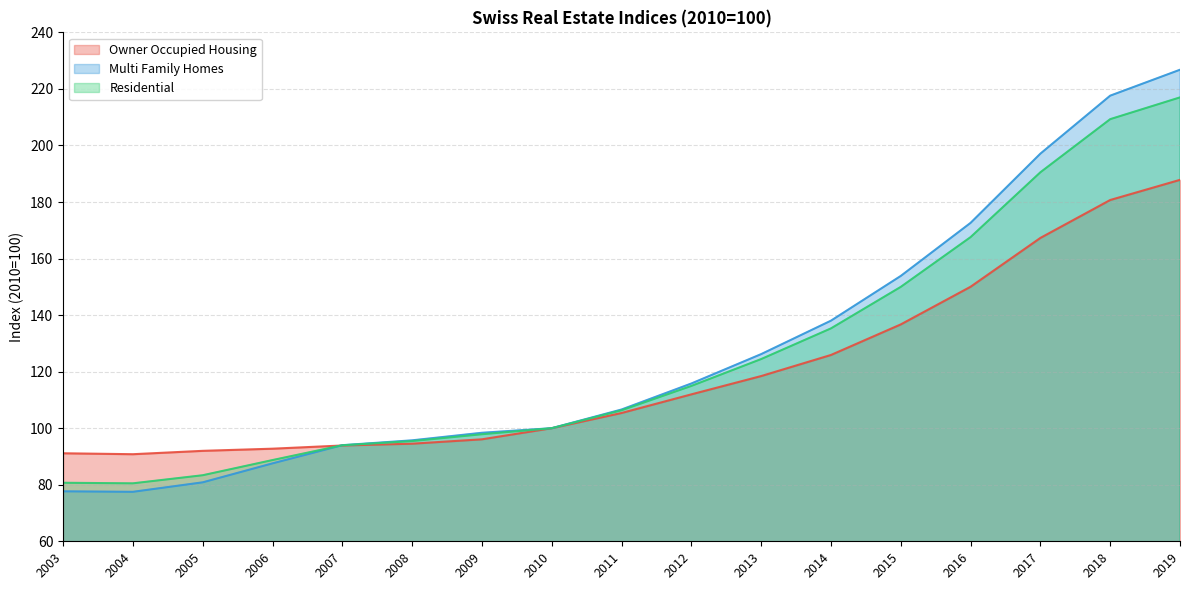

Is it true that Multi Family Homes equals 77.5 at 2004?

True